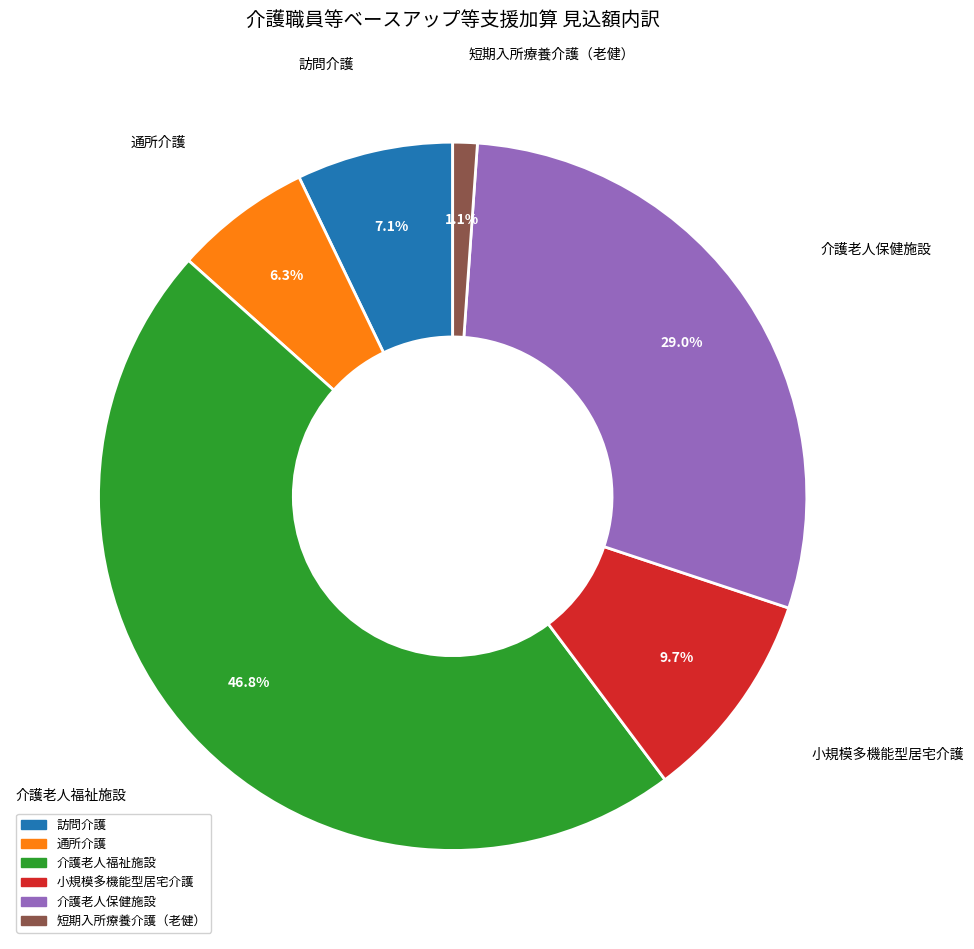

Between 小規模多機能型居宅介護 and 介護老人保健施設, which is larger?

介護老人保健施設